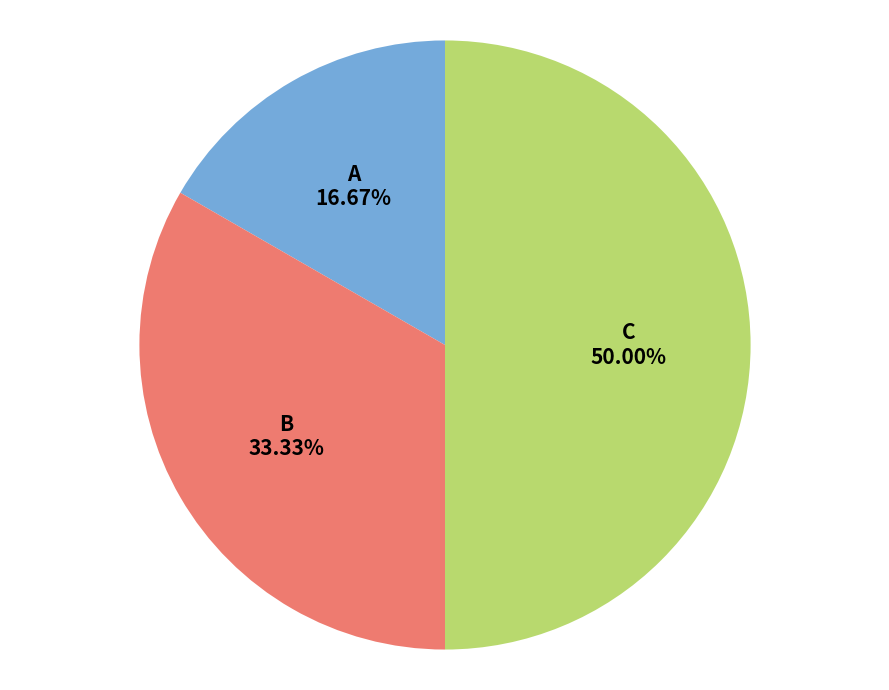

Does A 16.67% represent more than half of the total?

No